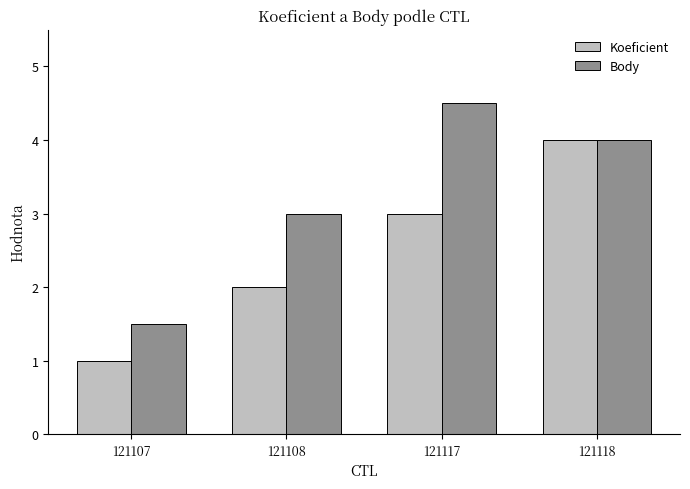

Are the bars horizontal?

No